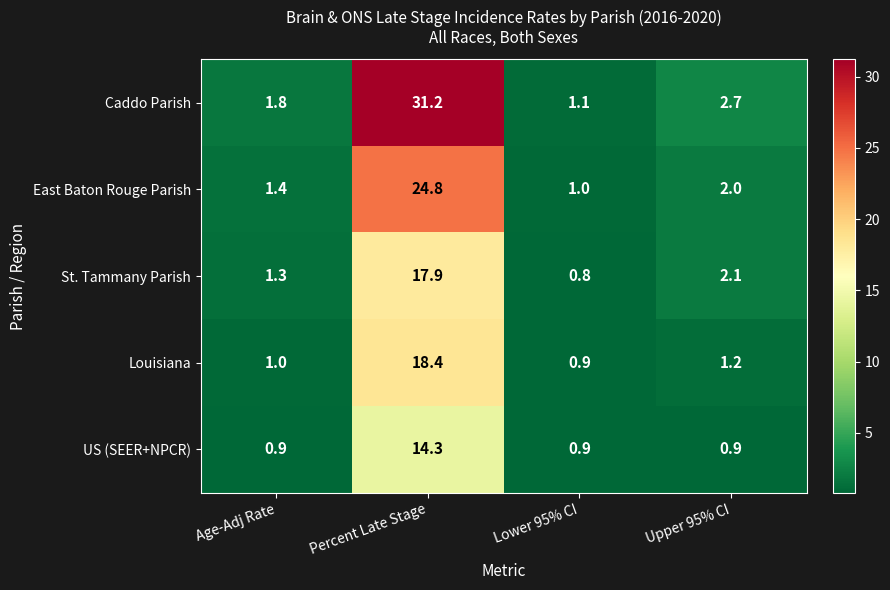

What is the average value of the East Baton Rouge Parish series?

7.3